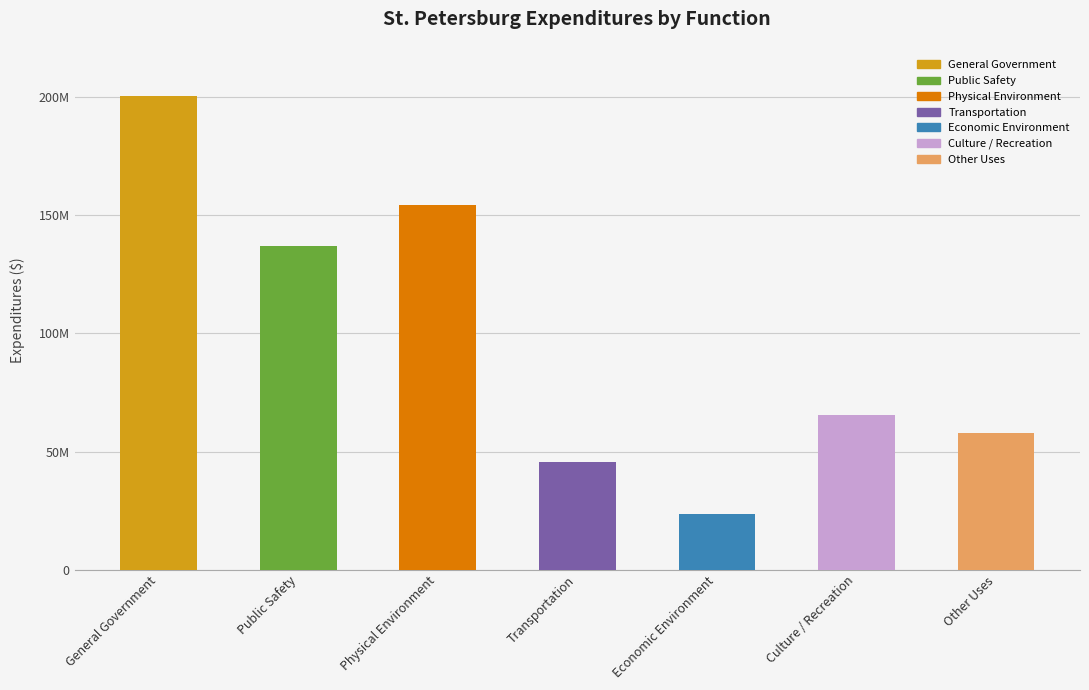

At which label does the data first exceed 65571305?

General Government